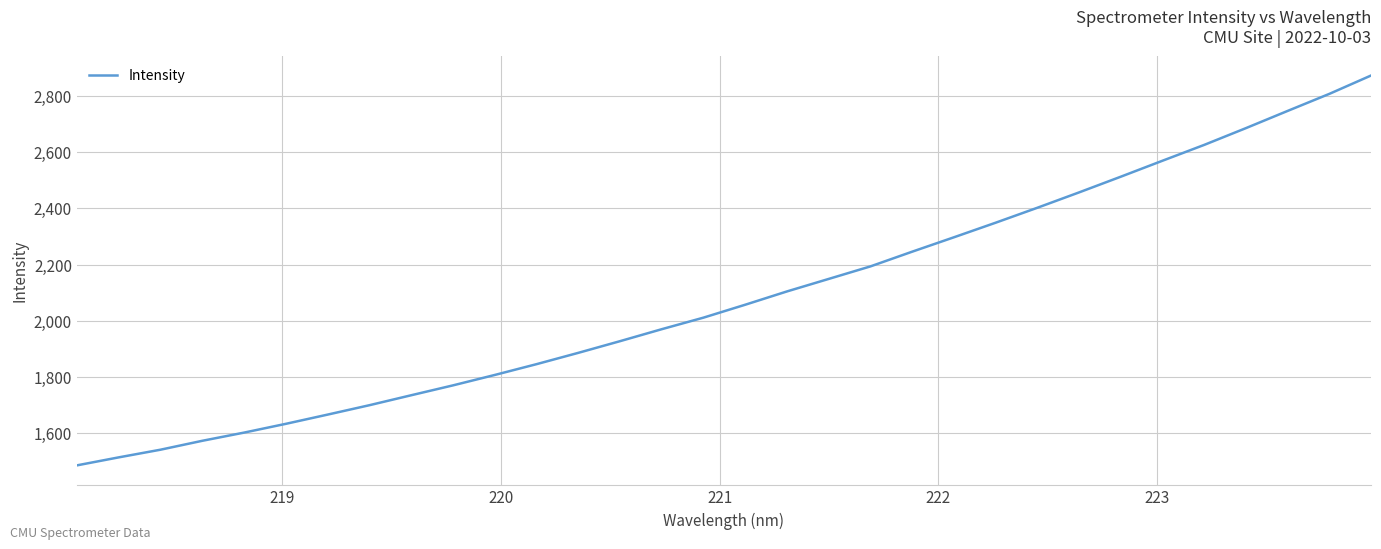

What is the difference between the maximum and second lowest values?

1361.8